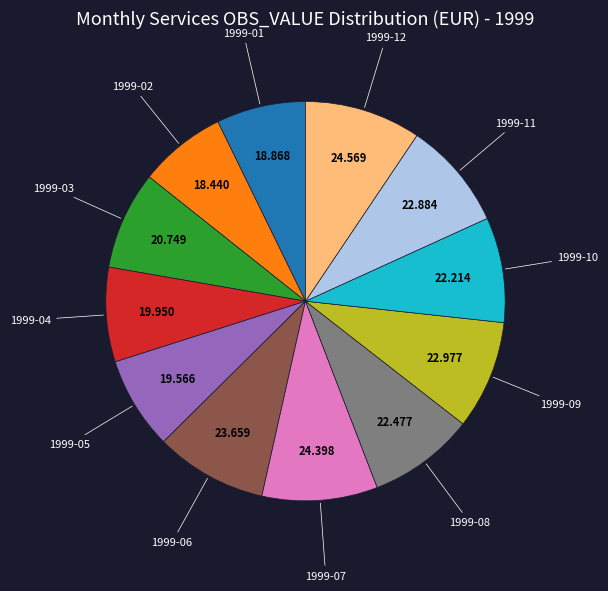

Does any single category account for the majority?

No